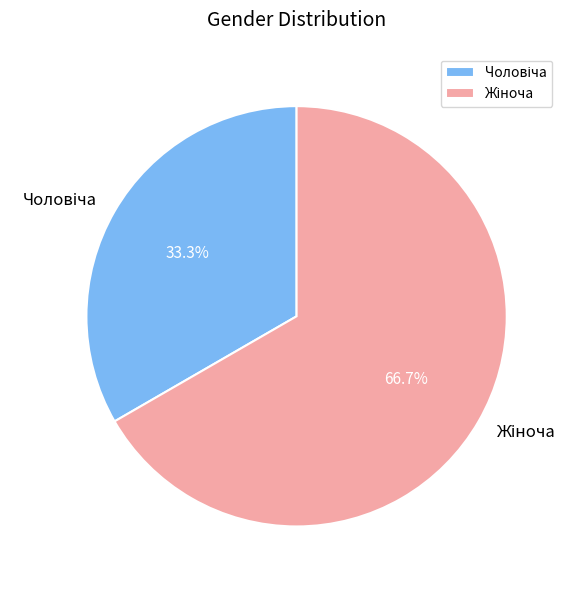

To the nearest percent, what percentage of the pie is Жіноча?

67%